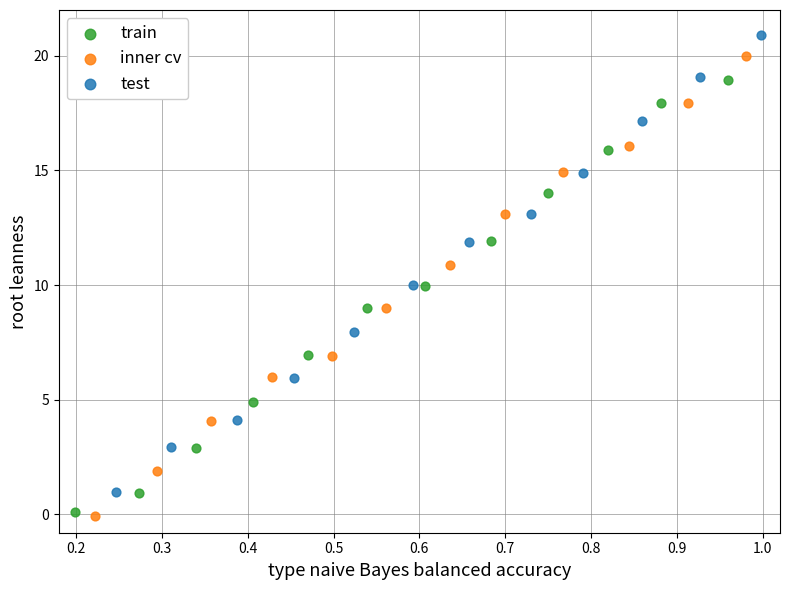

Which series has the widest spread of Y values?

inner cv